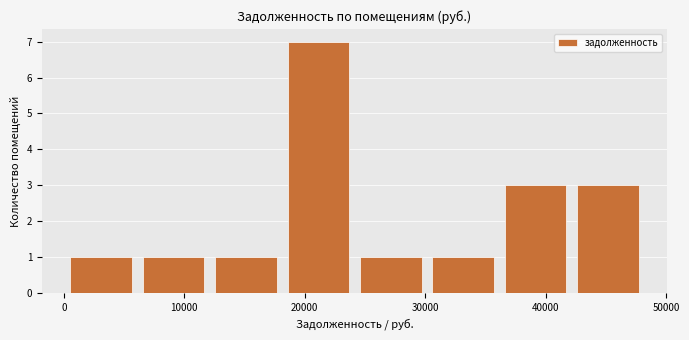

Reading left to right, list every bar in this chart as the range it spans on the x-axis followed by its height. Neither the bar edges nor the heights are printed on the chart, so give them approximately, as read against the axes.

0 to 6000: 1
6000 to 12000: 1
12000 to 18000: 1
18000 to 24000: 7
24000 to 30000: 1
30000 to 36000: 1
36000 to 42000: 3
42000 to 48000: 3